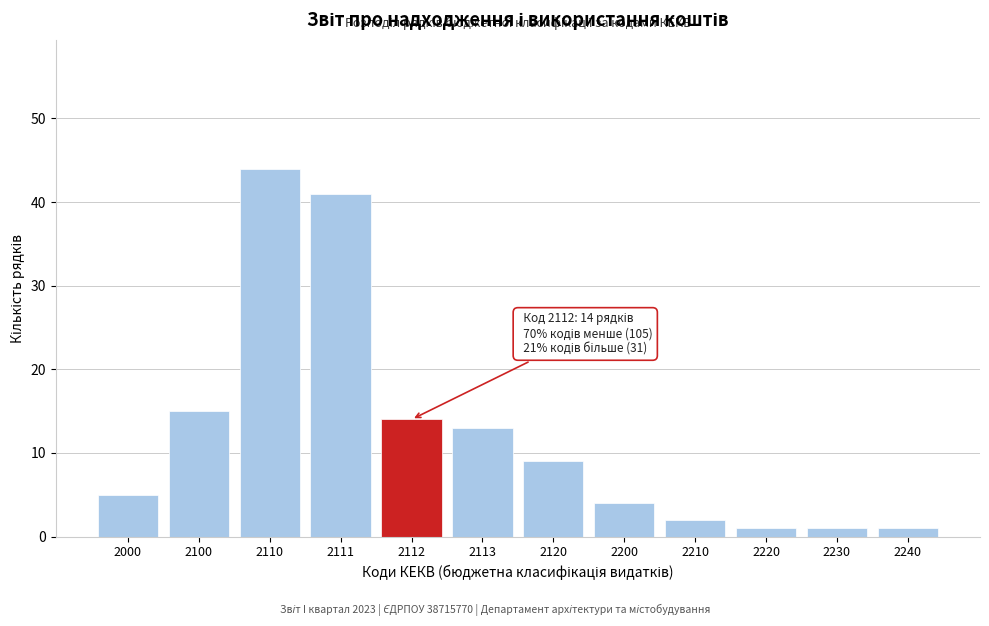

Reading right to left, transcribe all the data shown in this chart.

2240=1	2230=1	2220=1	2210=2	2200=4	2120=9	2113=13	2112=14	2111=41	2110=44	2100=15	2000=5